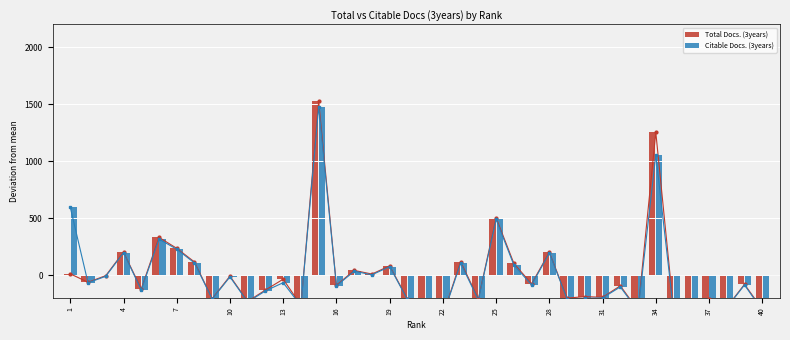

How many bars are there in each group?

2